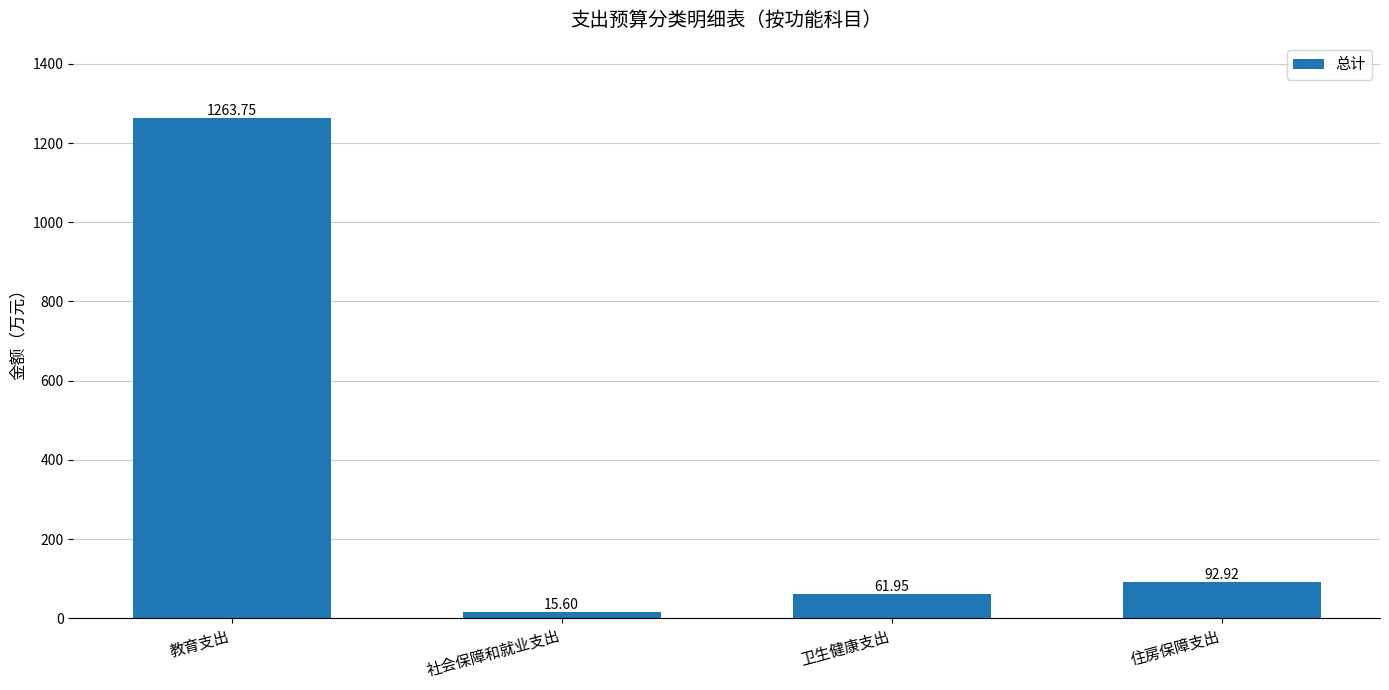

List the labels in order of value, smallest first.

社会保障和就业支出, 卫生健康支出, 住房保障支出, 教育支出